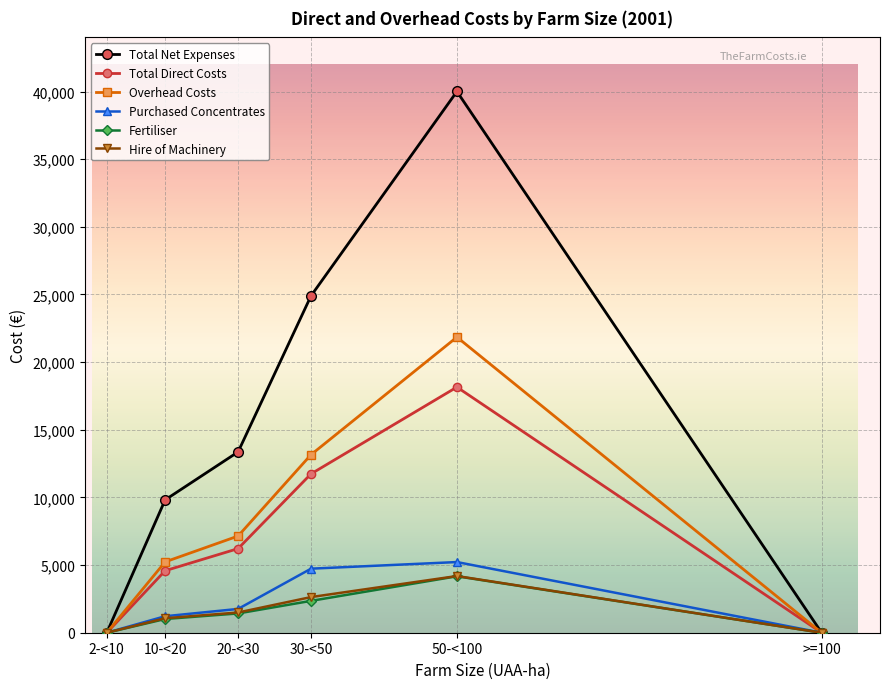

What is the value of the Fertiliser point at the 4th from the left?

2354